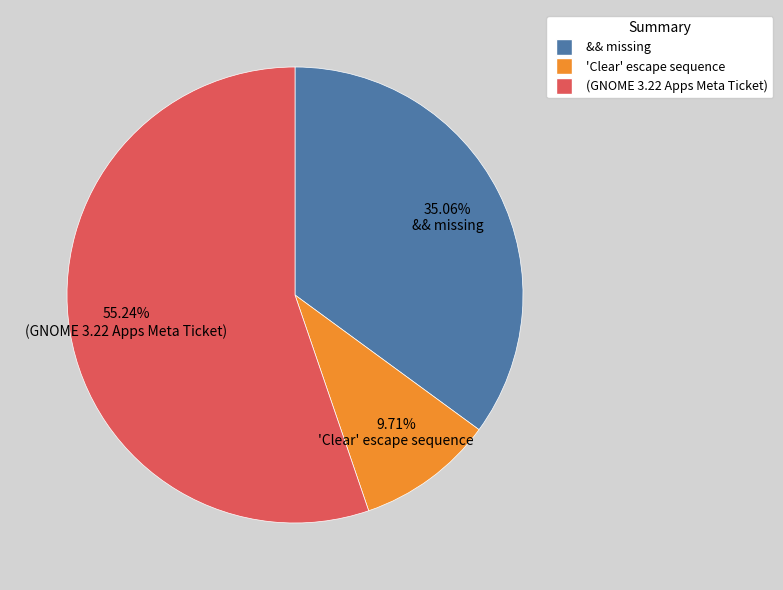

What percentage is the 'Clear' escape sequence slice, to the nearest percent?

10%